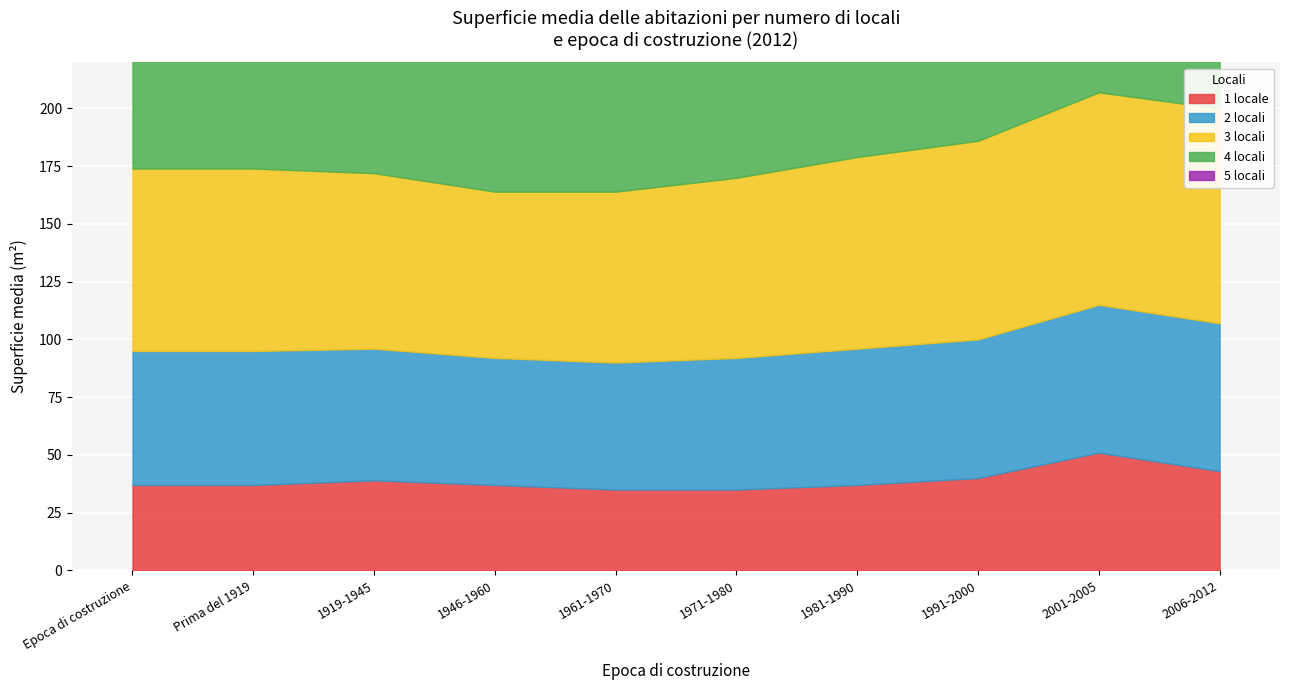

True or false: 5 locali and 2 locali intersect in this chart.

False